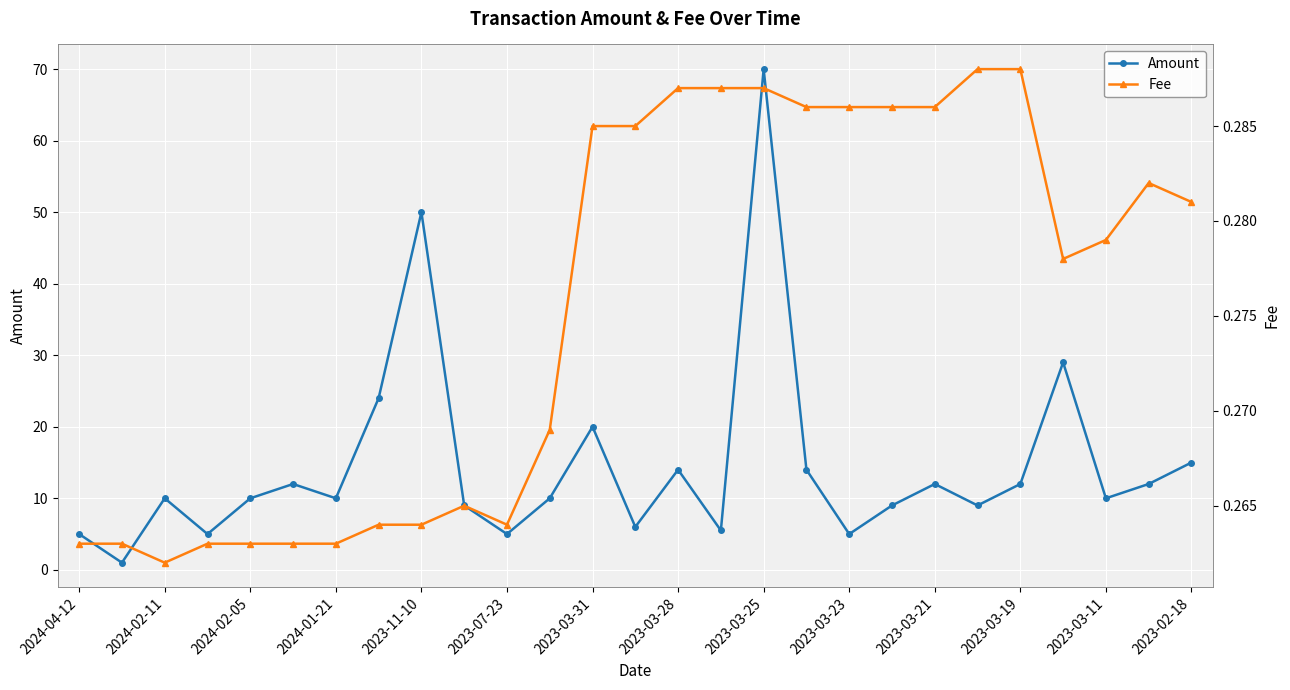

How many interior local peaks does the Fee series have?

2